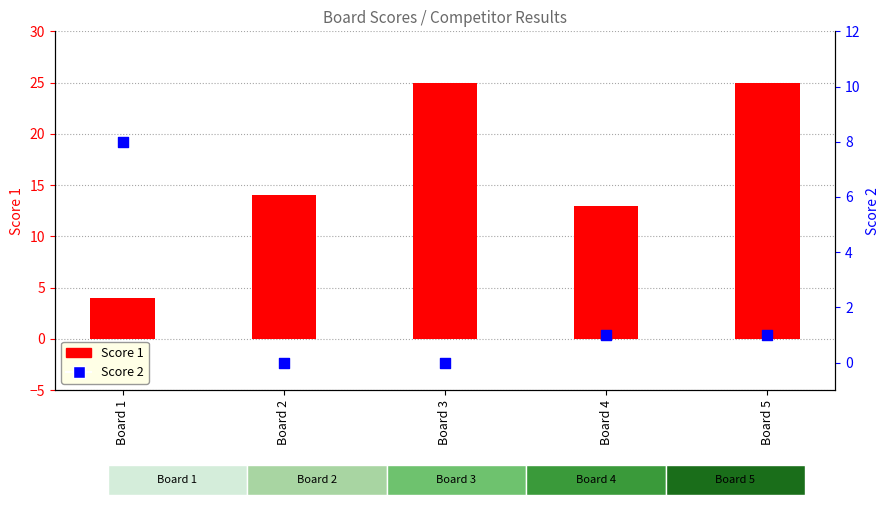

Which series has the largest total across all categories?

Score 1